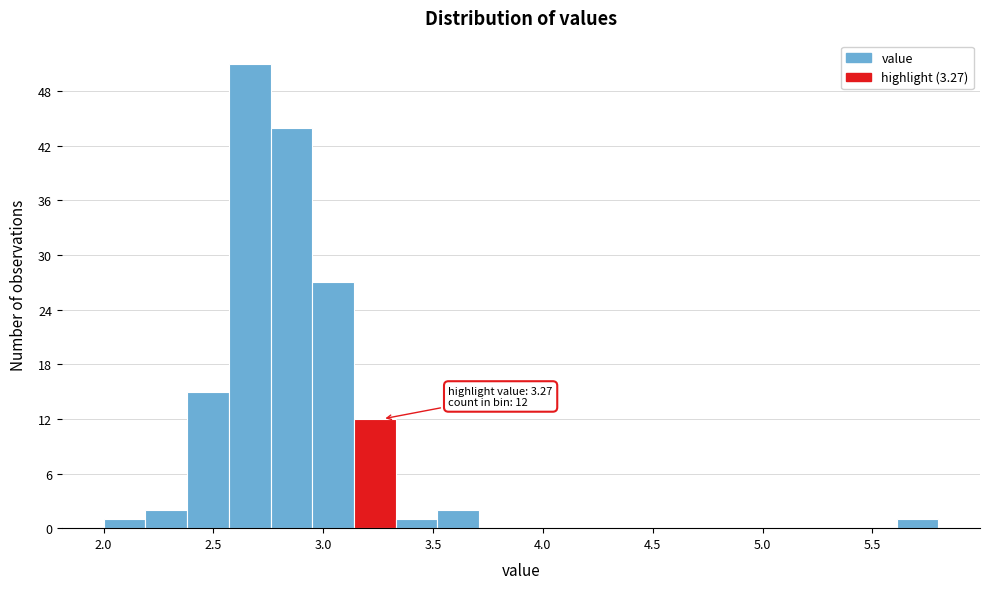

Read against the x-axis, roughly where is the centre of the tallest bar?

2.65